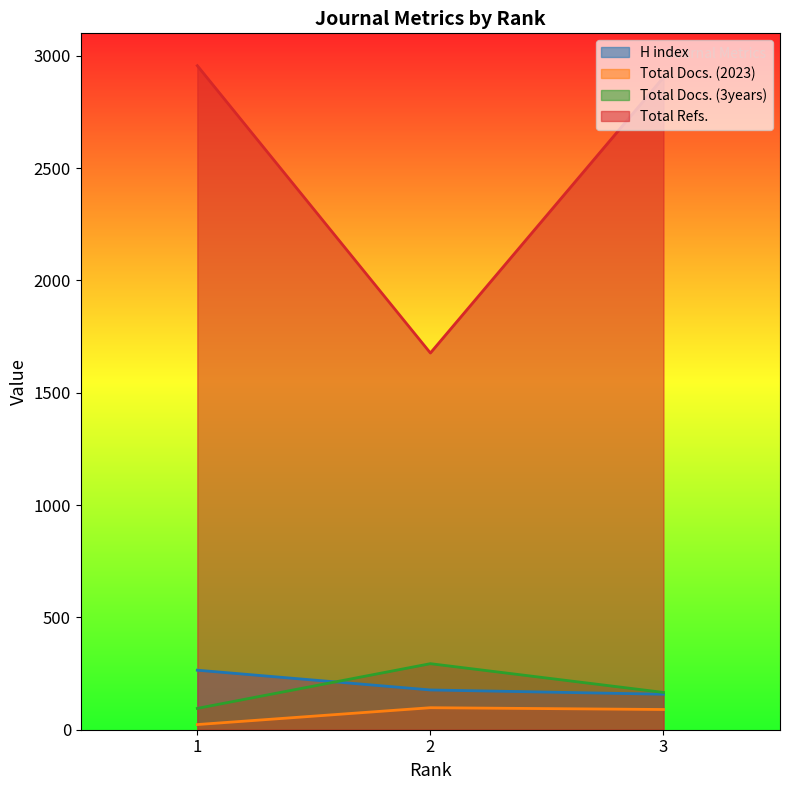

How many values in the Total Docs. (3years) series are below 166?

1